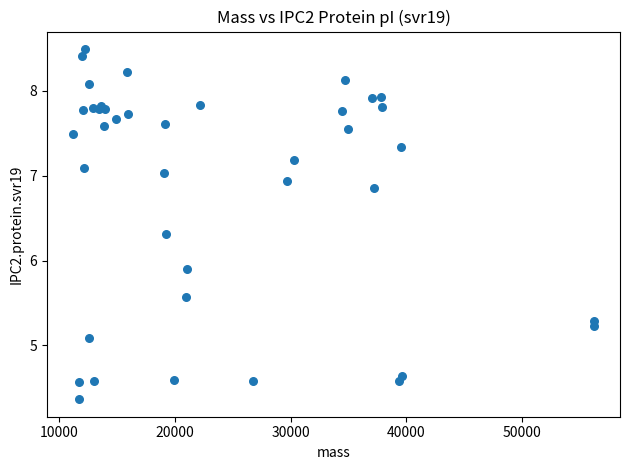

What Y value in the scatter plot is closest to 6?

5.9